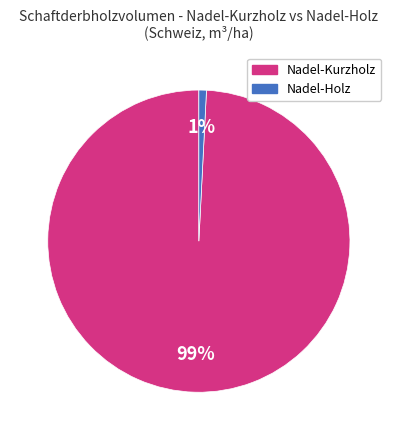

To the nearest percent, what is the difference between the largest and smallest slice percentages?

98%